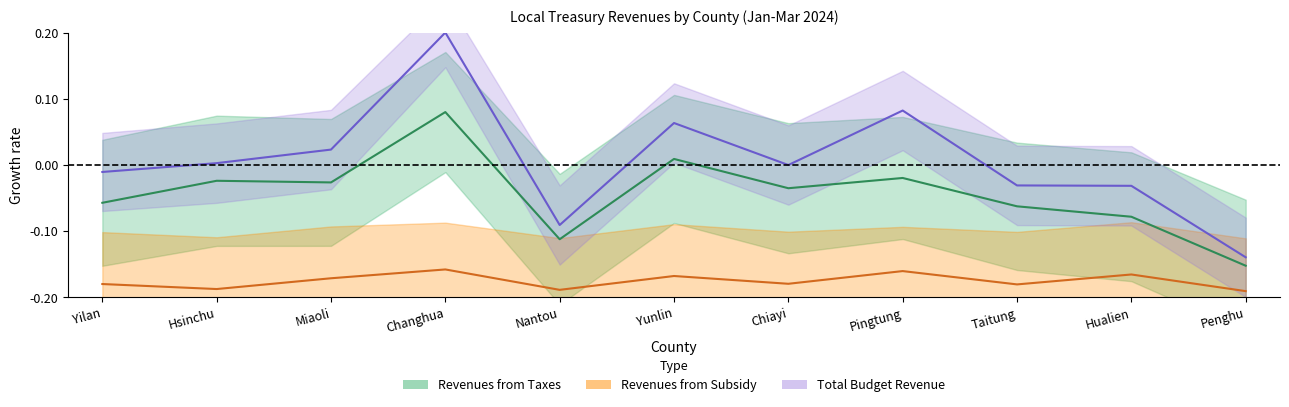

Where is the first local minimum for Total Budget Revenue?

Nantou